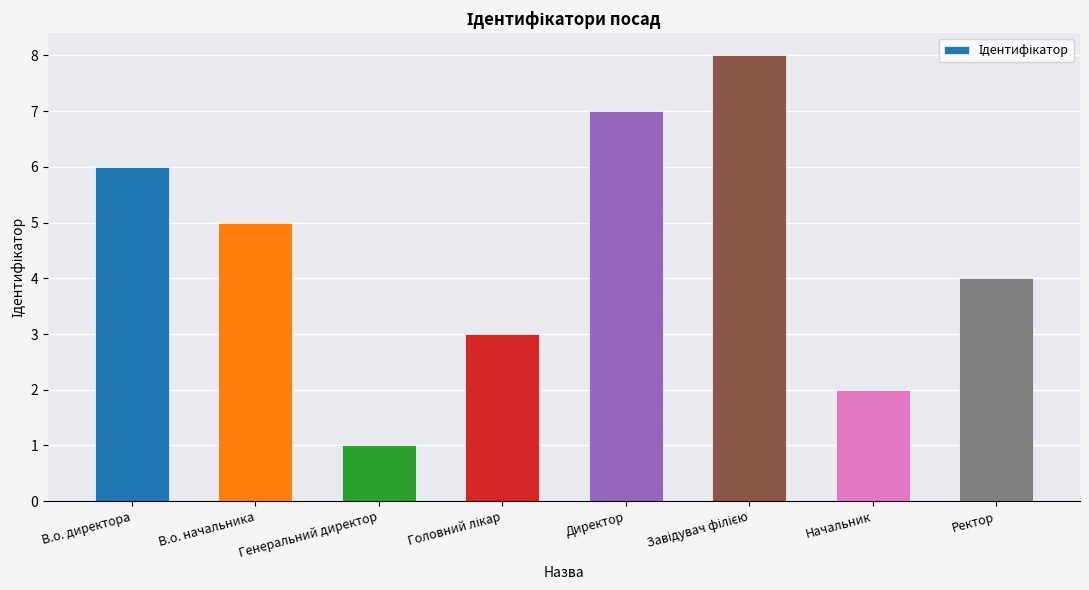

Is it true that the value at Директор is 2?

False